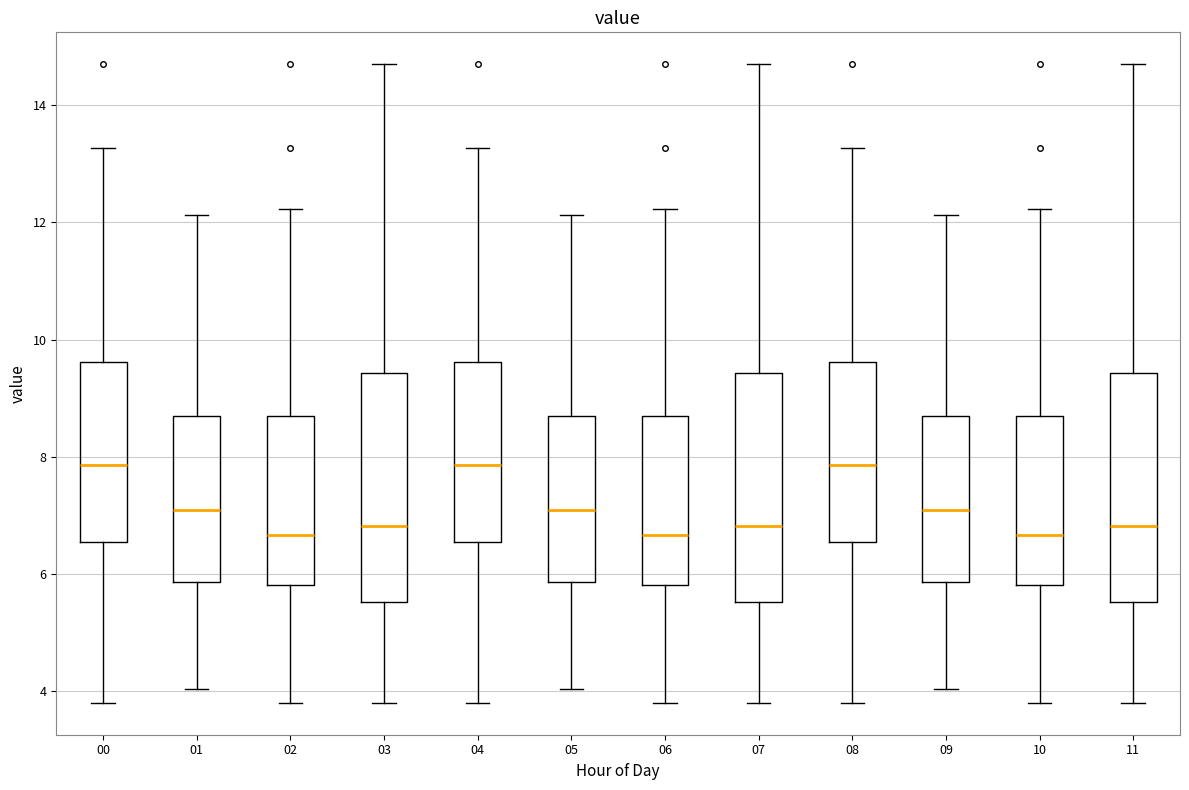

Reading left to right, read every box against the y-axis: the position of its median line, the range the box covers, and the ends of its whiskers. The values are not printed on the chart, so give them approximately, as read against the axis.

00: median 7.8, box 6.6 to 9.6, whiskers 3.8 to 13.2
01: median 7.0, box 5.8 to 8.6, whiskers 4.0 to 12.2
02: median 6.6, box 5.8 to 8.6, whiskers 3.8 to 12.2
03: median 6.8, box 5.6 to 9.4, whiskers 3.8 to 14.8
04: median 7.8, box 6.6 to 9.6, whiskers 3.8 to 13.2
05: median 7.0, box 5.8 to 8.6, whiskers 4.0 to 12.2
06: median 6.6, box 5.8 to 8.6, whiskers 3.8 to 12.2
07: median 6.8, box 5.6 to 9.4, whiskers 3.8 to 14.8
08: median 7.8, box 6.6 to 9.6, whiskers 3.8 to 13.2
09: median 7.0, box 5.8 to 8.6, whiskers 4.0 to 12.2
10: median 6.6, box 5.8 to 8.6, whiskers 3.8 to 12.2
11: median 6.8, box 5.6 to 9.4, whiskers 3.8 to 14.8